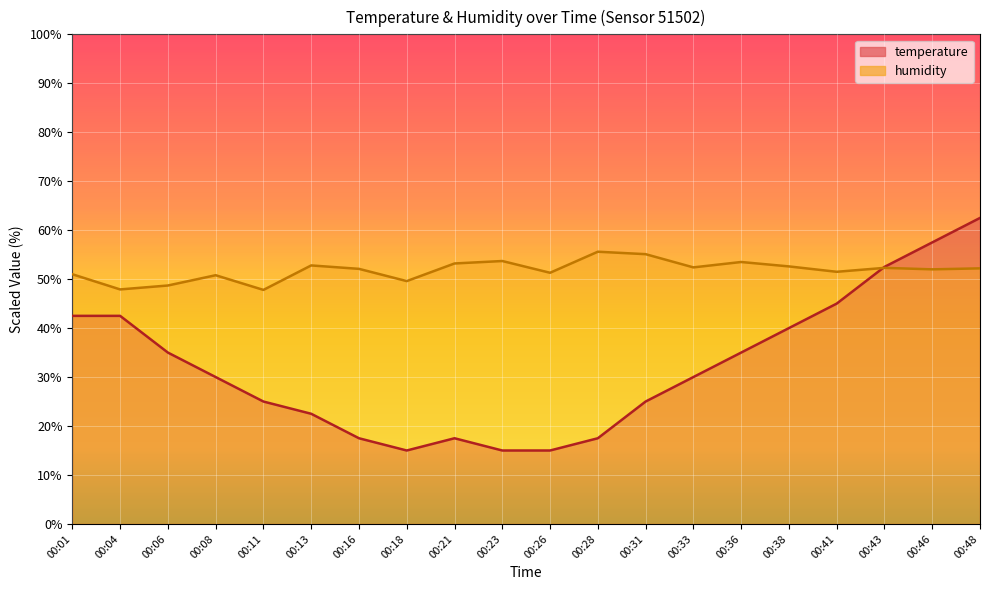

At which category does temperature reach its first local valley?

00:18